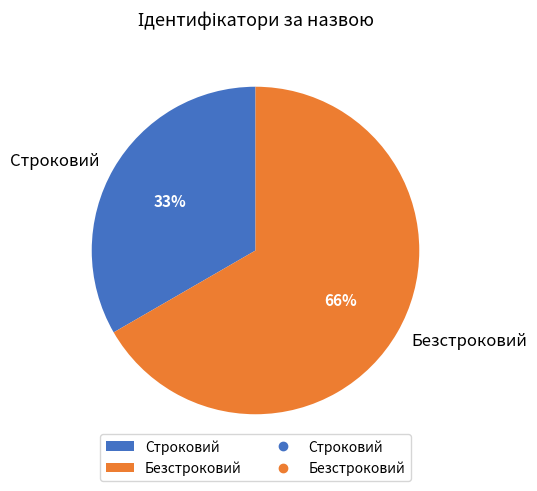

To the nearest percent, what is the difference between the largest and smallest slice percentages?

33%